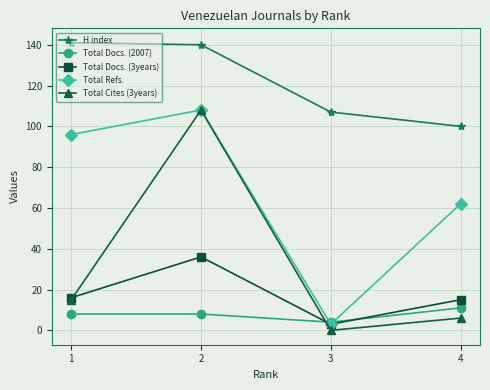

Count the Total Docs. (2007) values in the range 8 to 11.

3